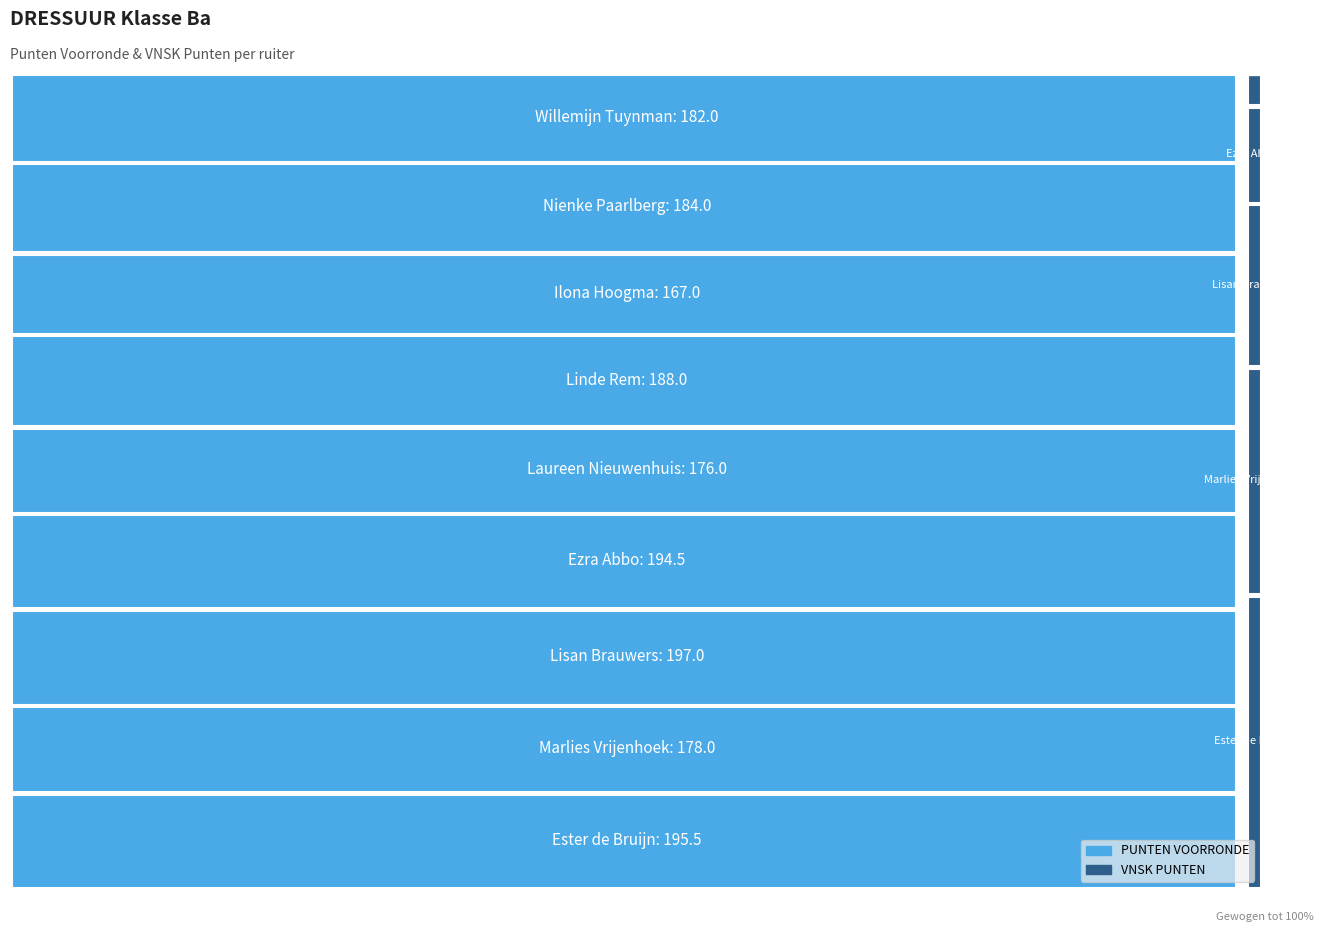

Reading right to left, transcribe all the data shown in this chart.

PUNTEN VOORRONDE: Willemijn Tuynman=182.0	Nienke Paarlberg=184.0	Ilona Hoogma=167.0	Linde Rem=188.0	Laureen Nieuwenhuis=176.0	Ezra Abbo=194.5	Lisan Brauwers=197.0	Marlies Vrijenhoek=178.0	Ester de Bruijn=195.5
VNSK PUNTEN: Willemijn Tuynman=0.0	Nienke Paarlberg=0.0	Ilona Hoogma=0.0	Linde Rem=0.0	Laureen Nieuwenhuis=1.0	Ezra Abbo=3.0	Lisan Brauwers=5.0	Marlies Vrijenhoek=7.0	Ester de Bruijn=9.0